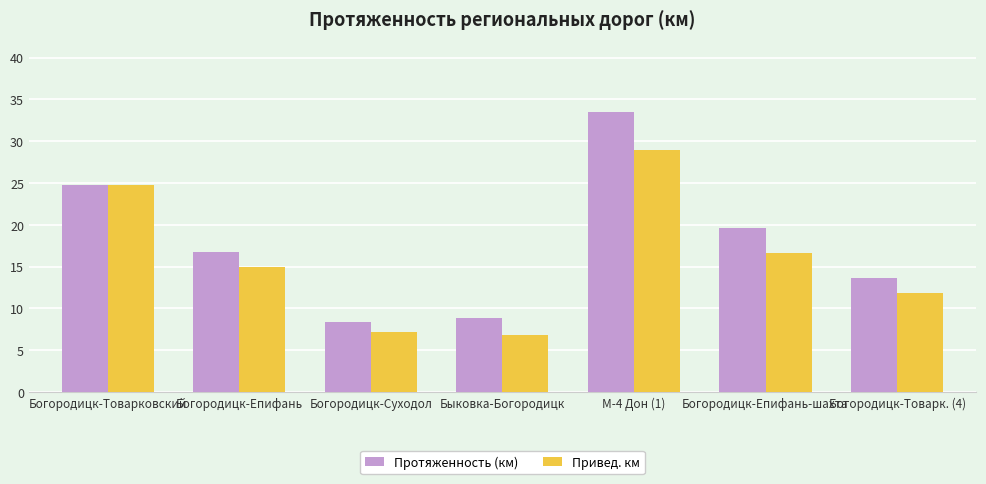

What is the highest value of the Привед. км series?

28.9